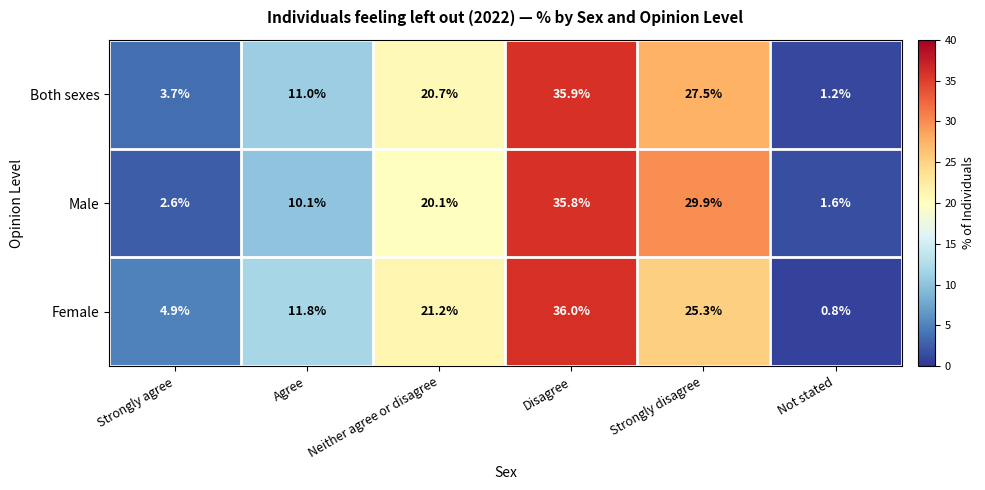

Reading left to right, list all the values displayed in this chart.

Both sexes: Strongly agree=3.7	Agree=11.0	Neither agree or disagree=20.7	Disagree=35.9	Strongly disagree=27.5	Not stated=1.2
Male: Strongly agree=2.6	Agree=10.1	Neither agree or disagree=20.1	Disagree=35.8	Strongly disagree=29.9	Not stated=1.6
Female: Strongly agree=4.9	Agree=11.8	Neither agree or disagree=21.2	Disagree=36.0	Strongly disagree=25.3	Not stated=0.8